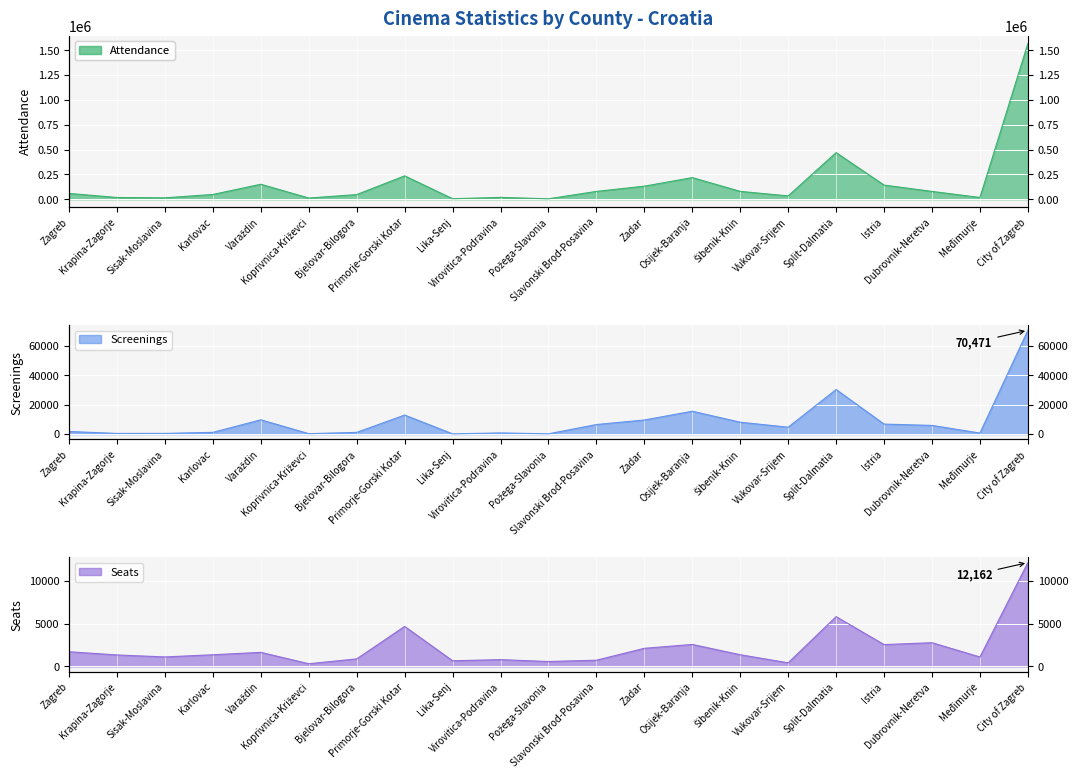

How many intersections are there between Seats and Screenings?

10